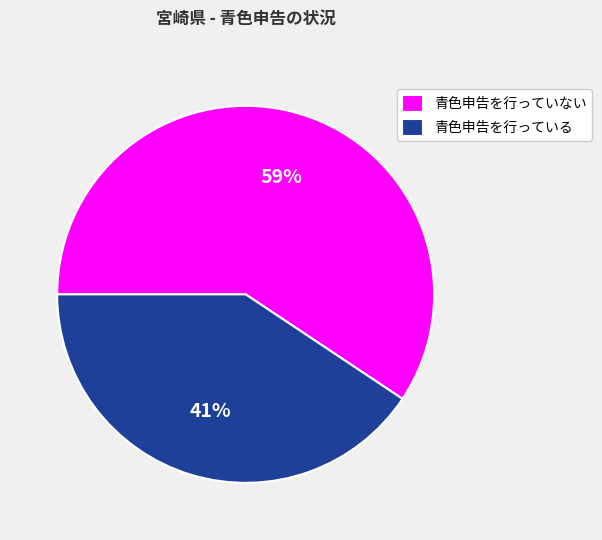

To the nearest percent, what is the combined percentage of 青色申告を行っている and 青色申告を行っていない?

100%